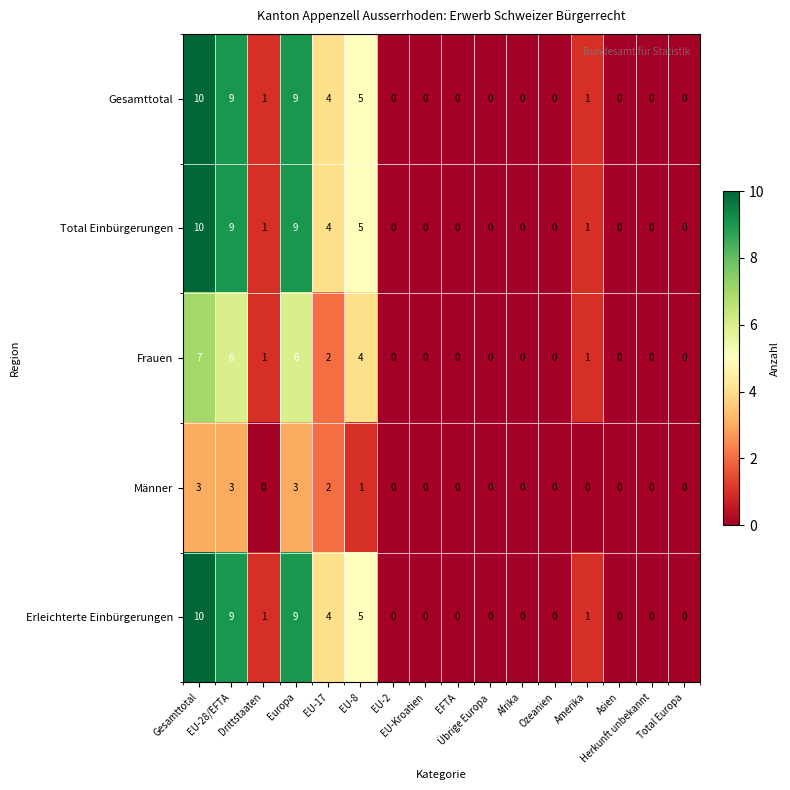

How many Erleichterte Einbürgerungen values are between 0 and 5?

13